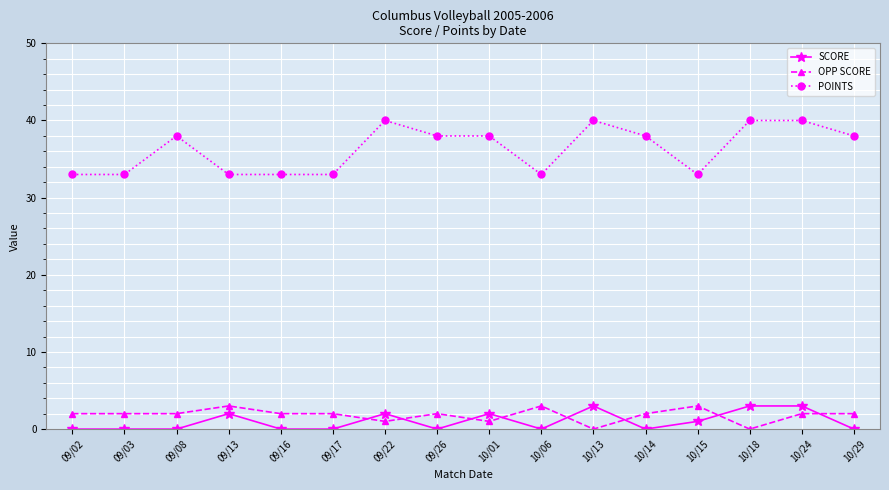

Is it true that SCORE equals 3 at 10/18?

True